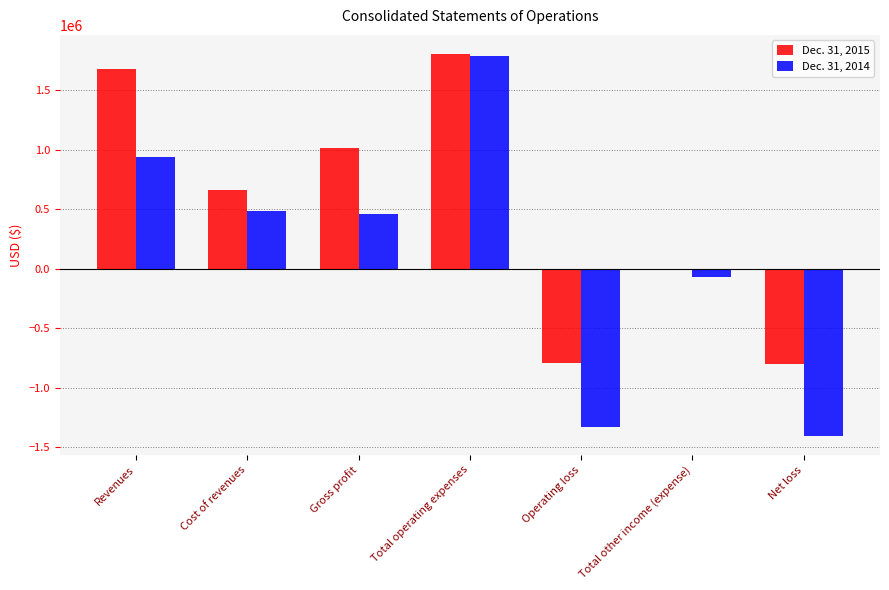

Count the number of data series in this chart.

2